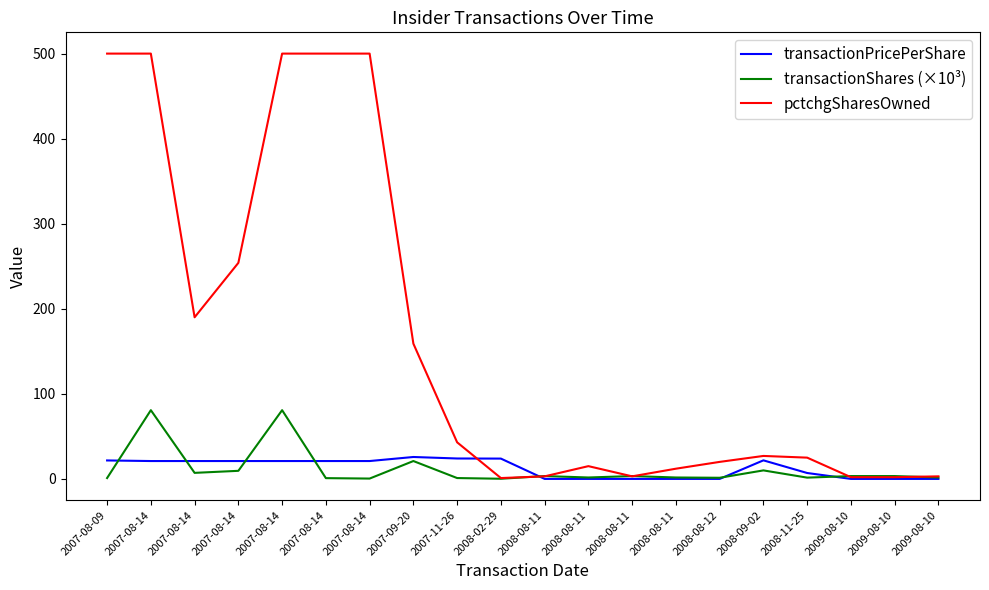

What value does the pctchgSharesOwned series have at 2008-11-25?

25.0